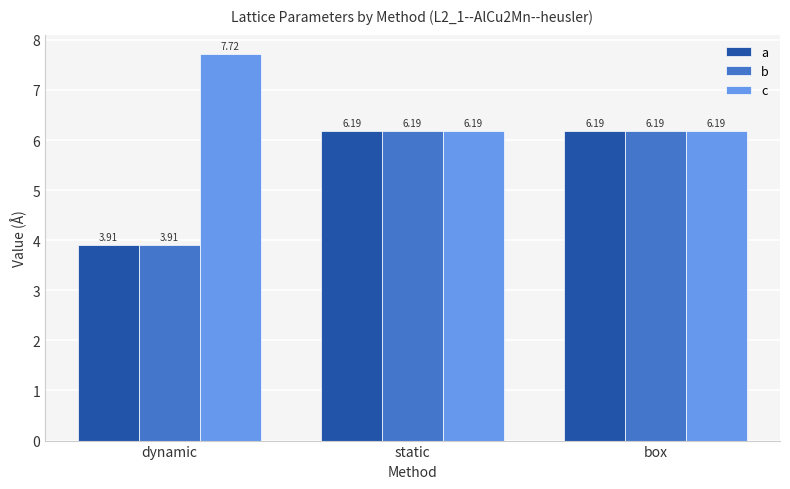

What is the value of the a bar at the 2nd from the left?

6.2